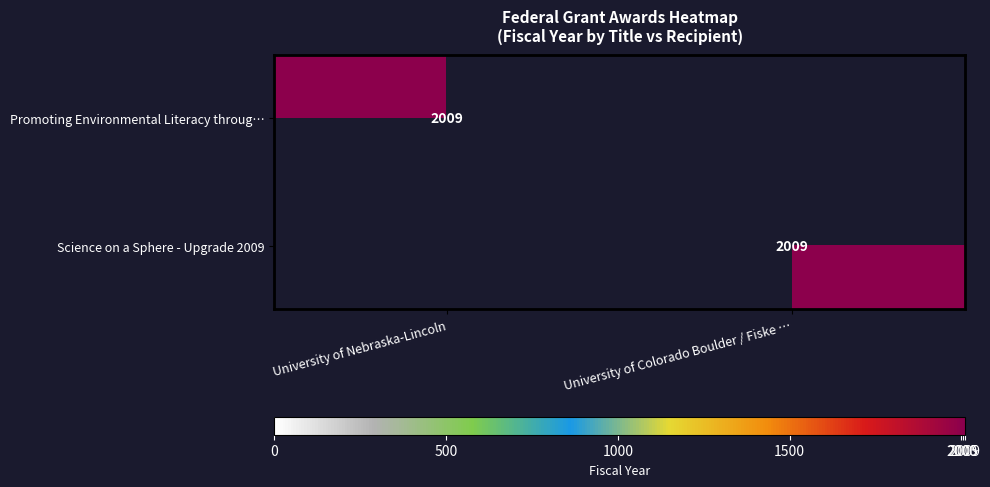

Is it true that Promoting Environmental Literacy throug… equals 2009 at University of Nebraska-Lincoln?

True